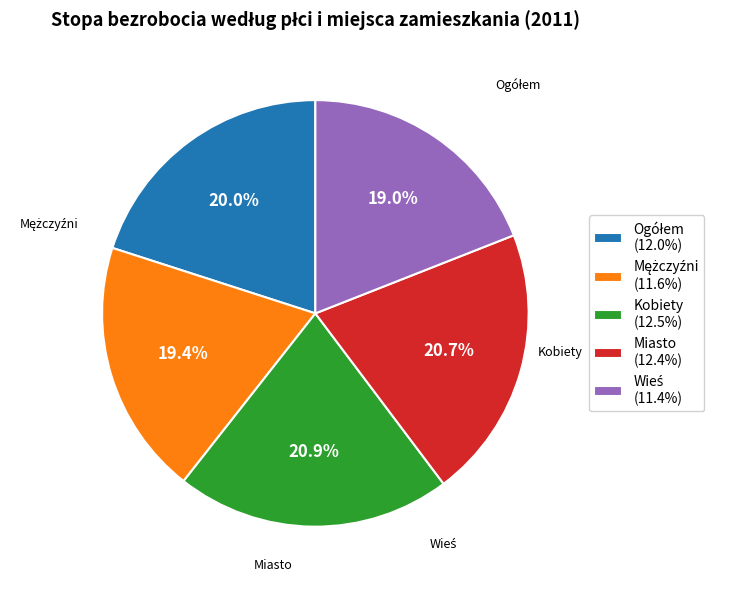

How much of the chart is everything except Kobiety (12.5%)?

79.1%